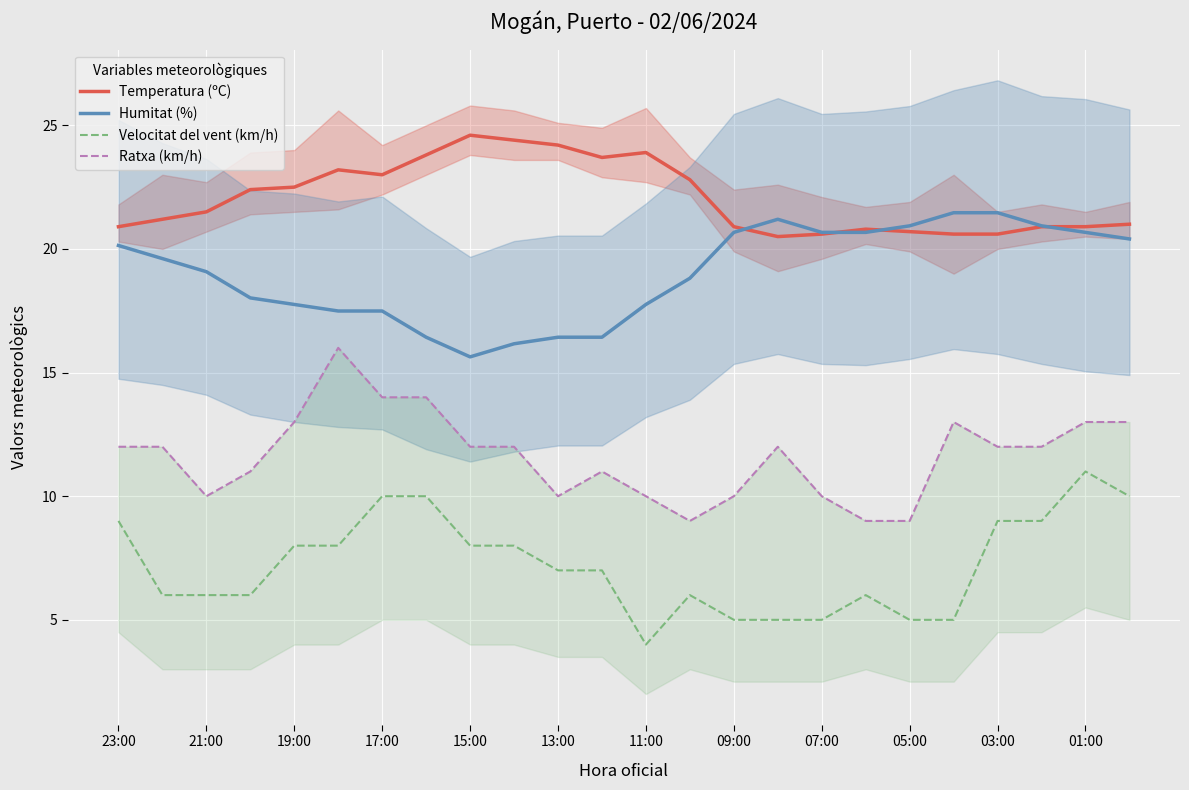

The Velocitat del vent (km/h) series shows 3.7 at 17:00. True or false?

False